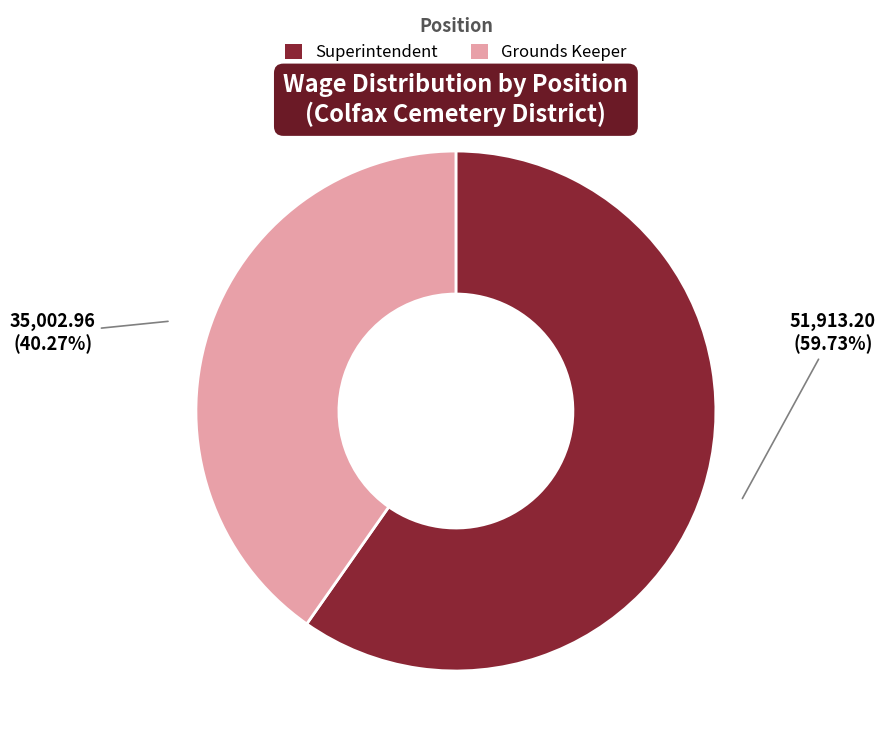

To the nearest percent, what is the difference between the largest and smallest slice percentages?

19%